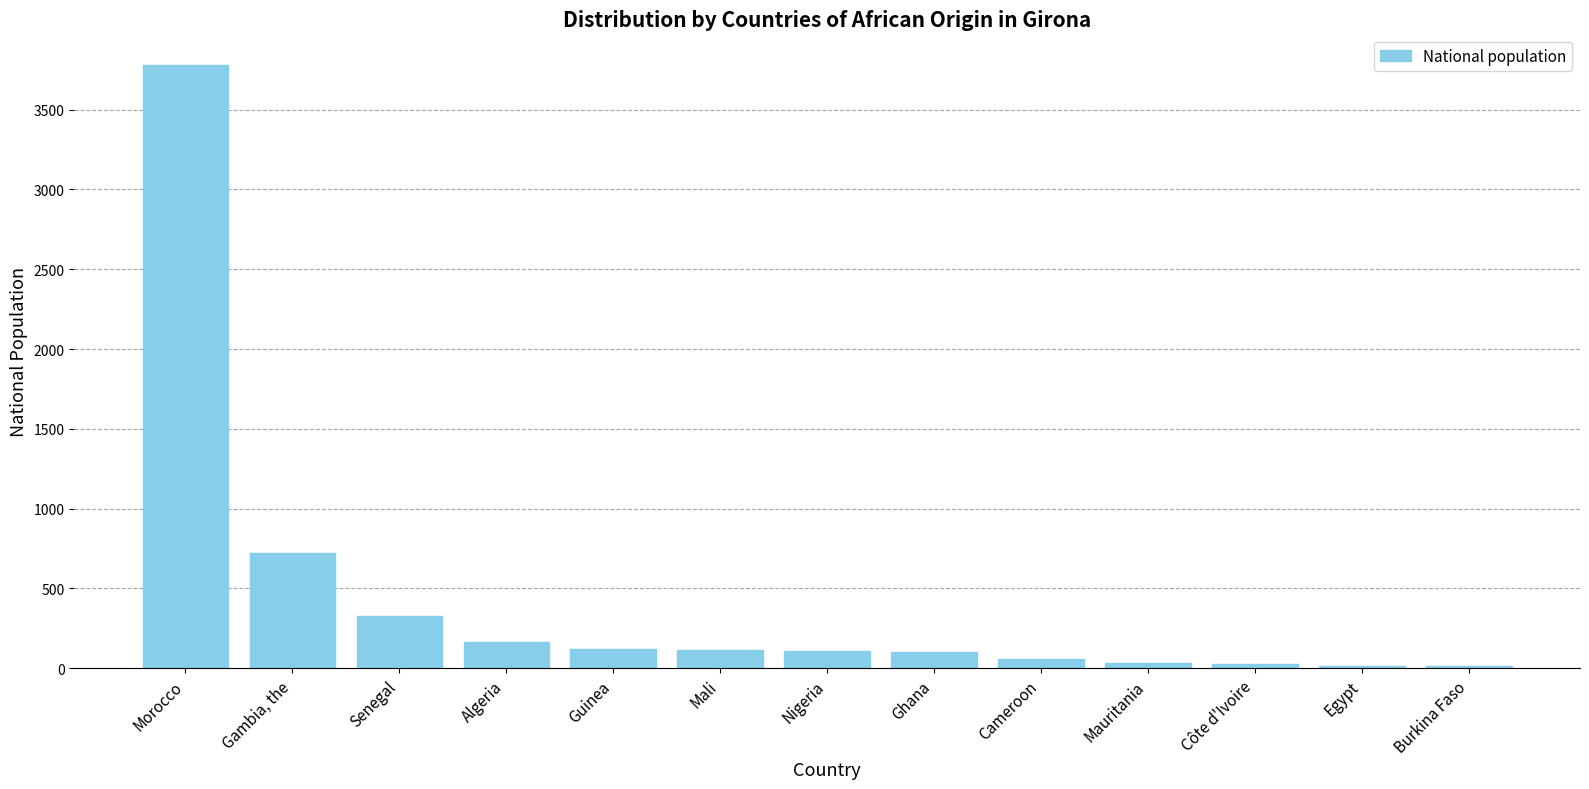

Which has a higher value, Algeria or Gambia, the?

Gambia, the